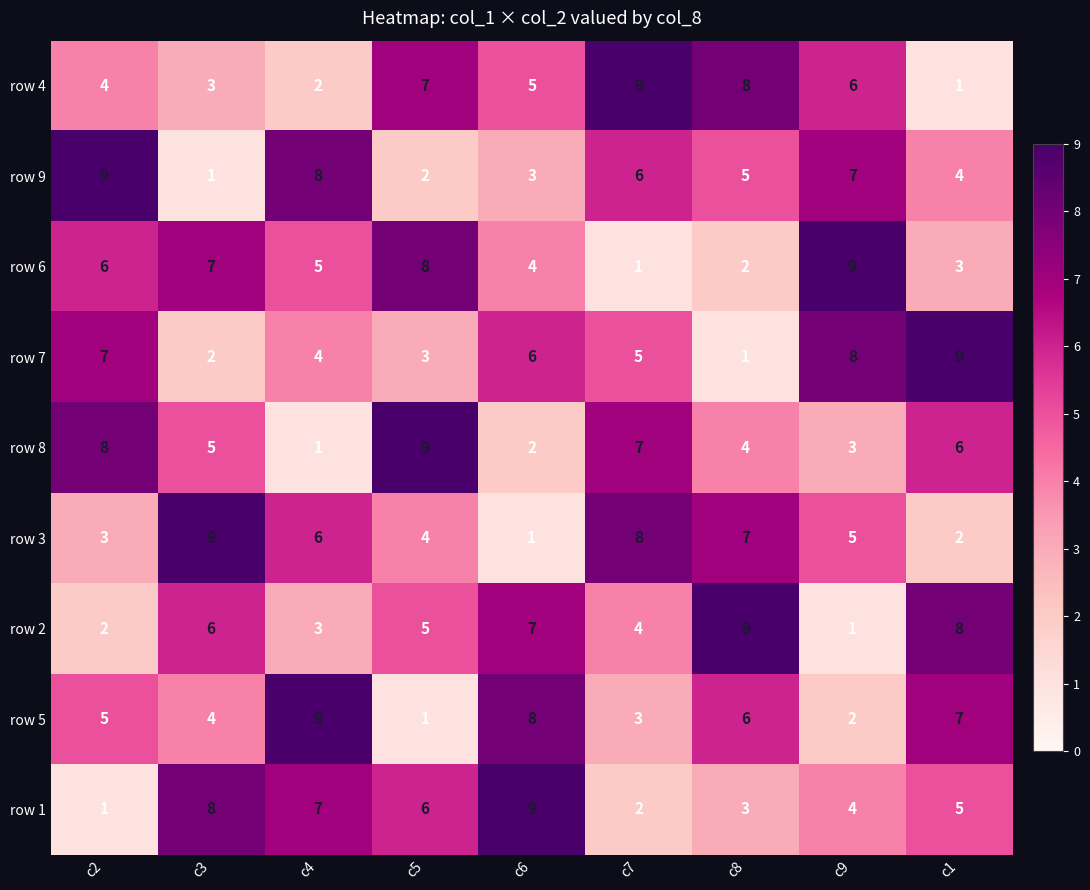

At which label does row 4 reach its peak?

c7